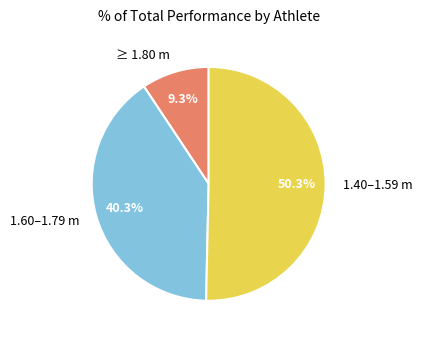

Which slice is the smallest?

≥ 1.80 m